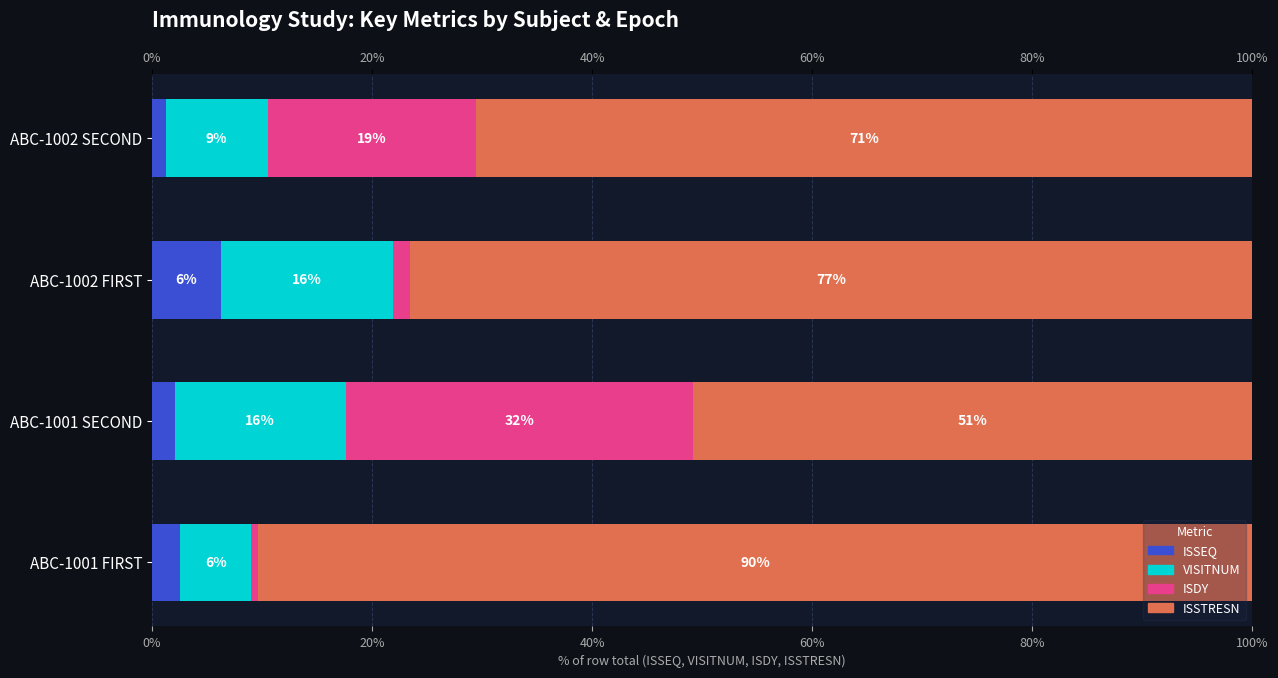

What is the smallest value displayed?

0.6